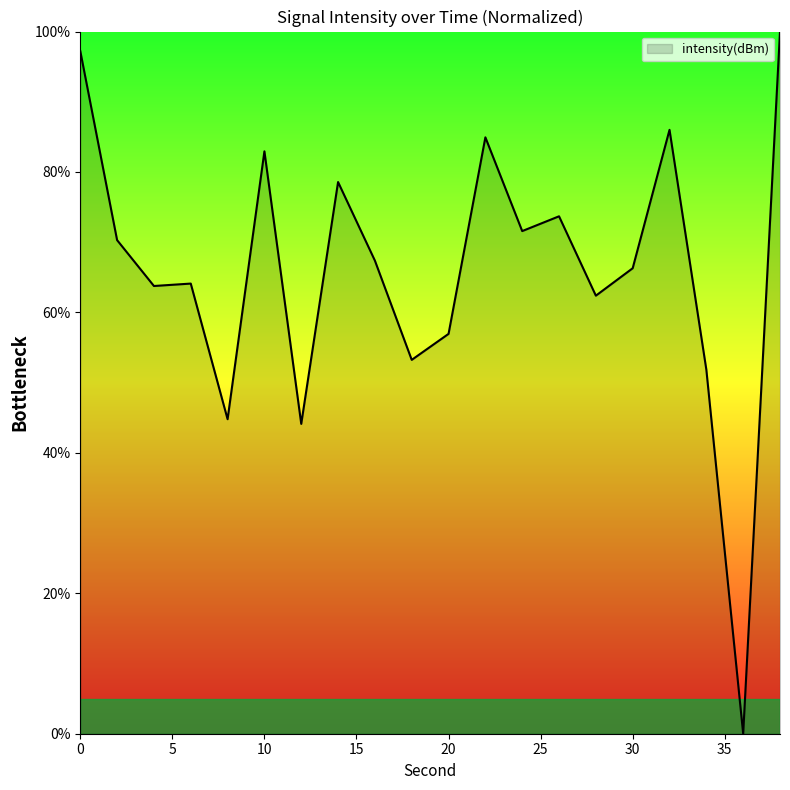

What is the difference between the maximum and minimum values?

100.0